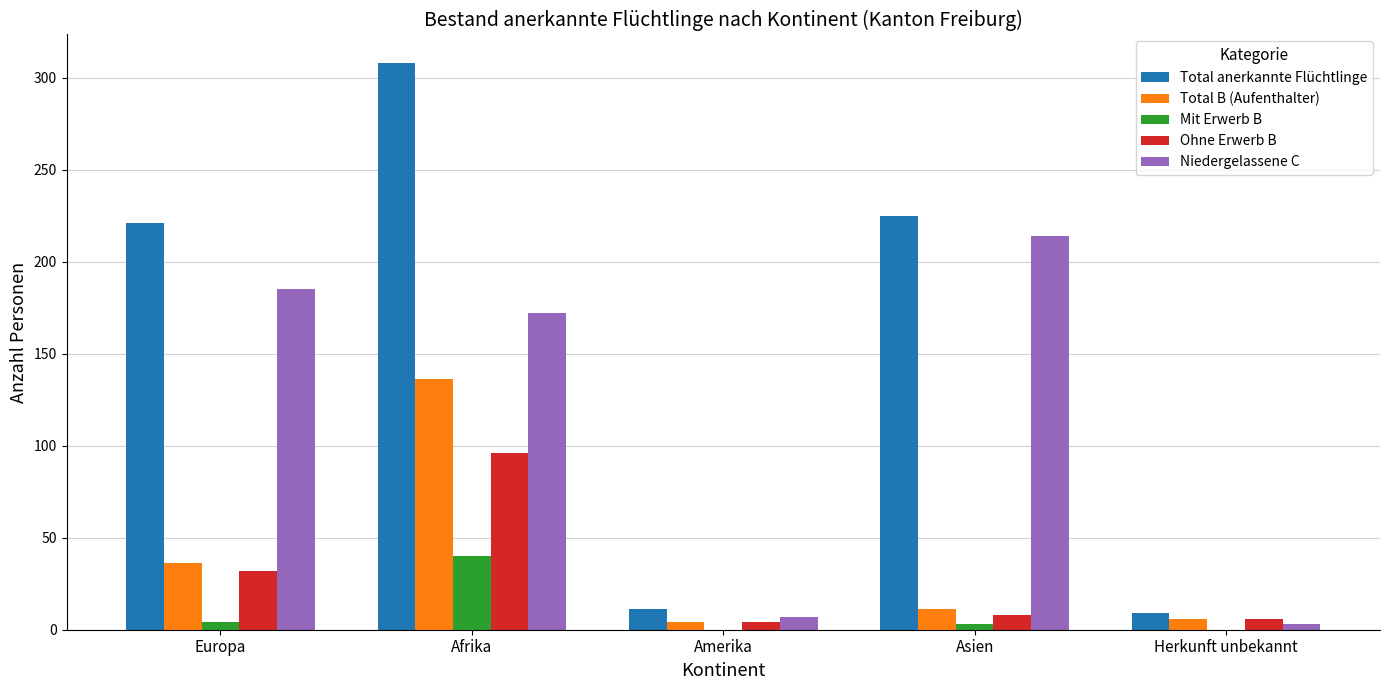

At which label is Niedergelassene C closest to 108?

Afrika